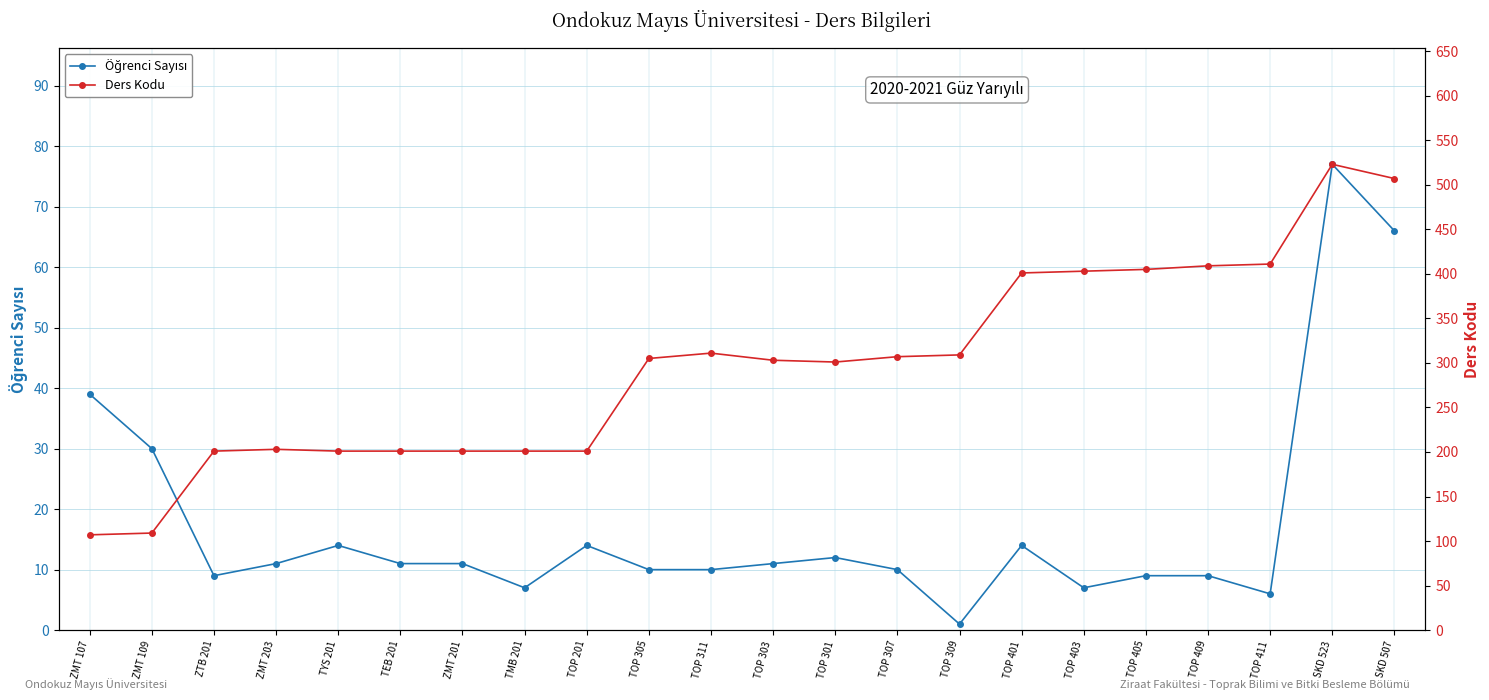

List the series in order of their overall mean, highest first.

Ders Kodu, Öğrenci Sayısı